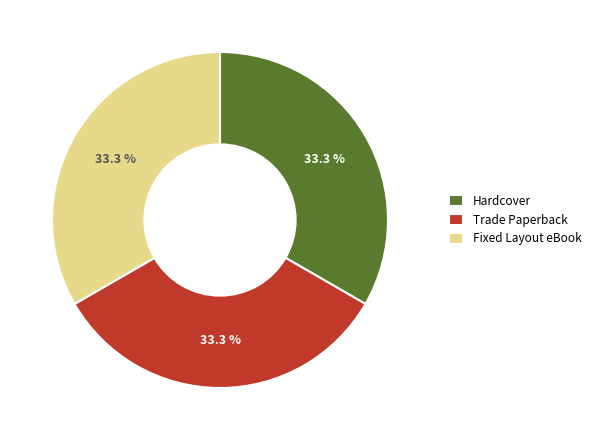

What is the ratio of the value at Fixed Layout eBook to the value at Hardcover?

1.0